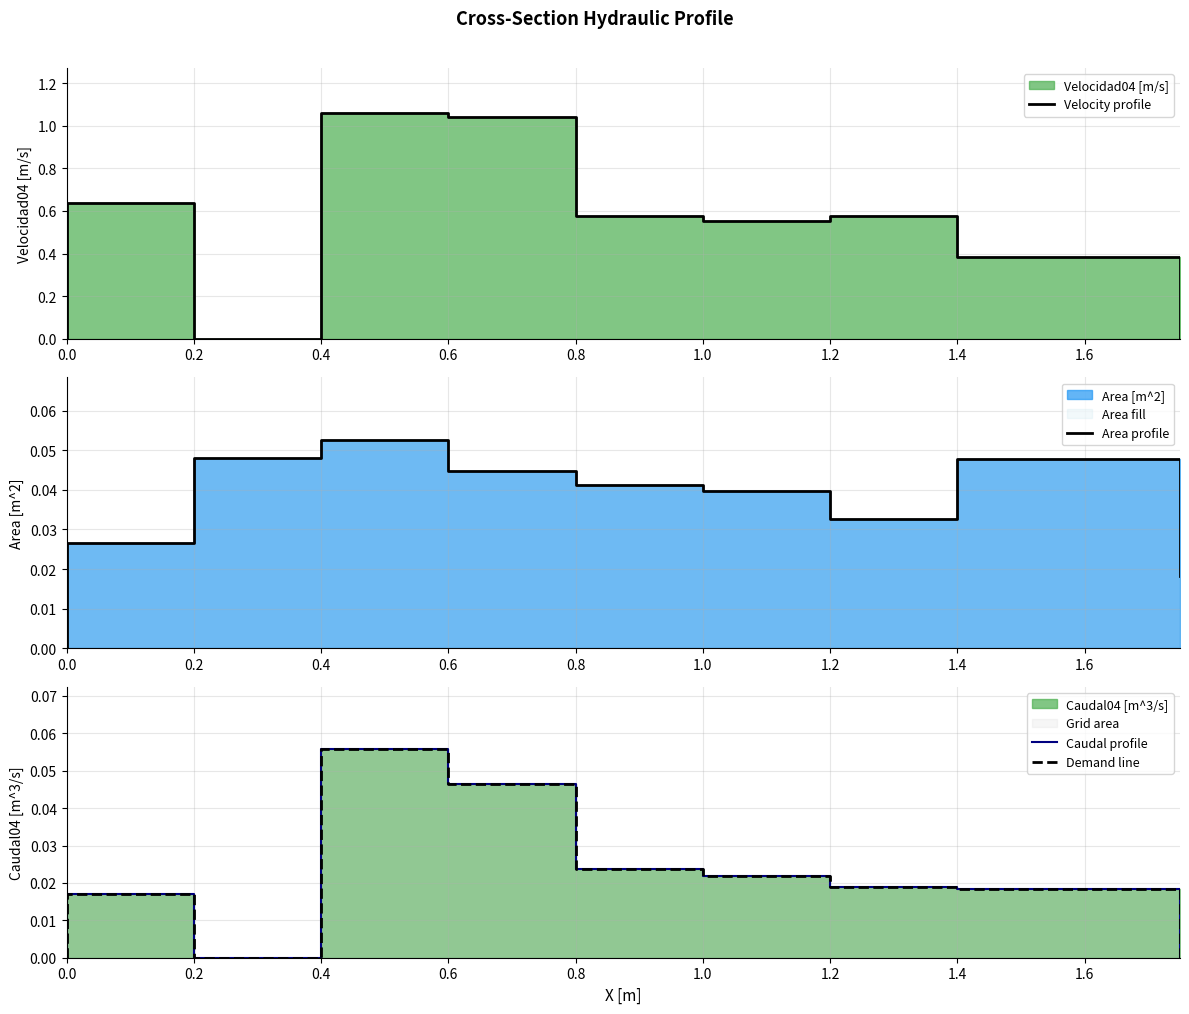

Which category has the highest value in the Velocity profile series?

0.4